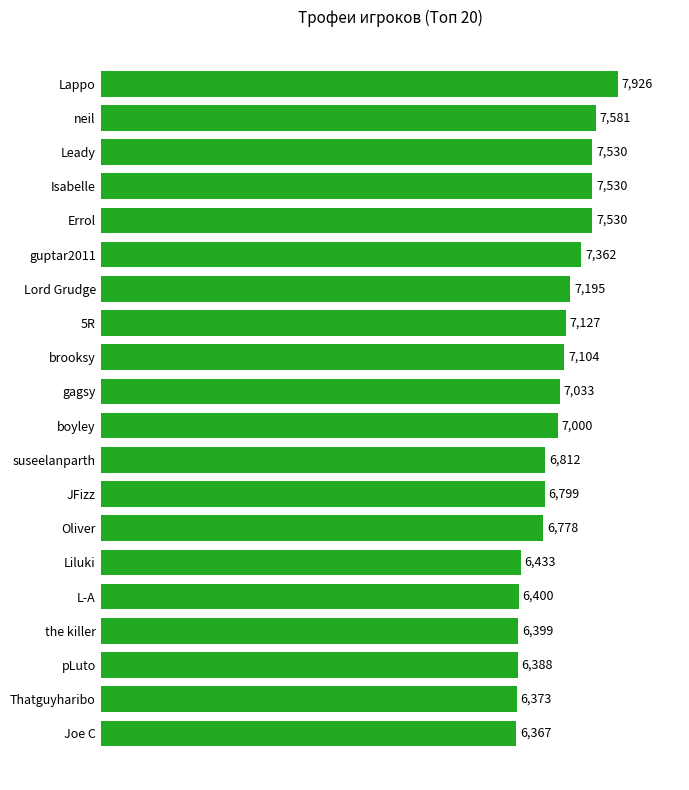

What position from the top is suseelanparth?

12